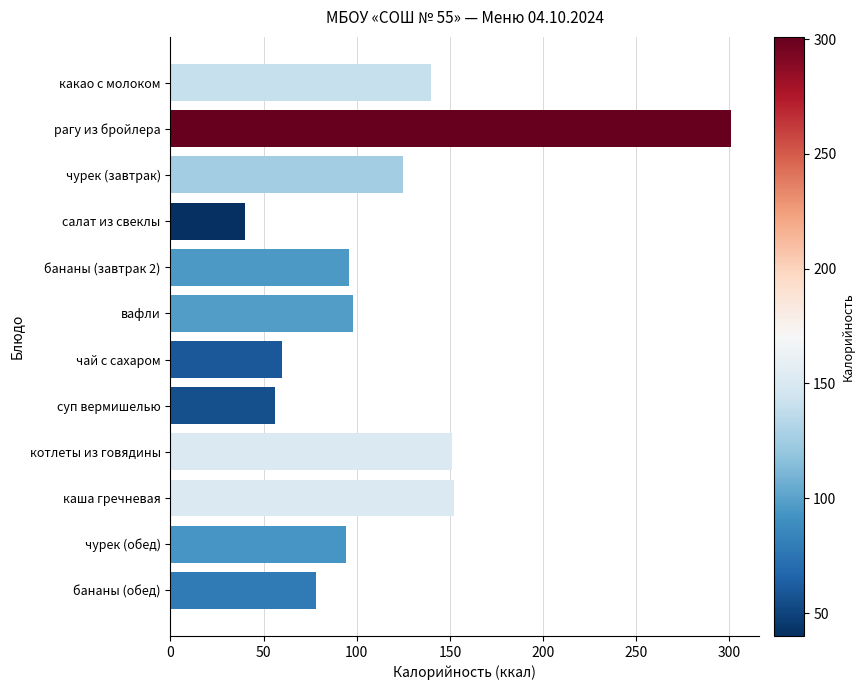

What is the label of the 7th bar from the bottom?

вафли